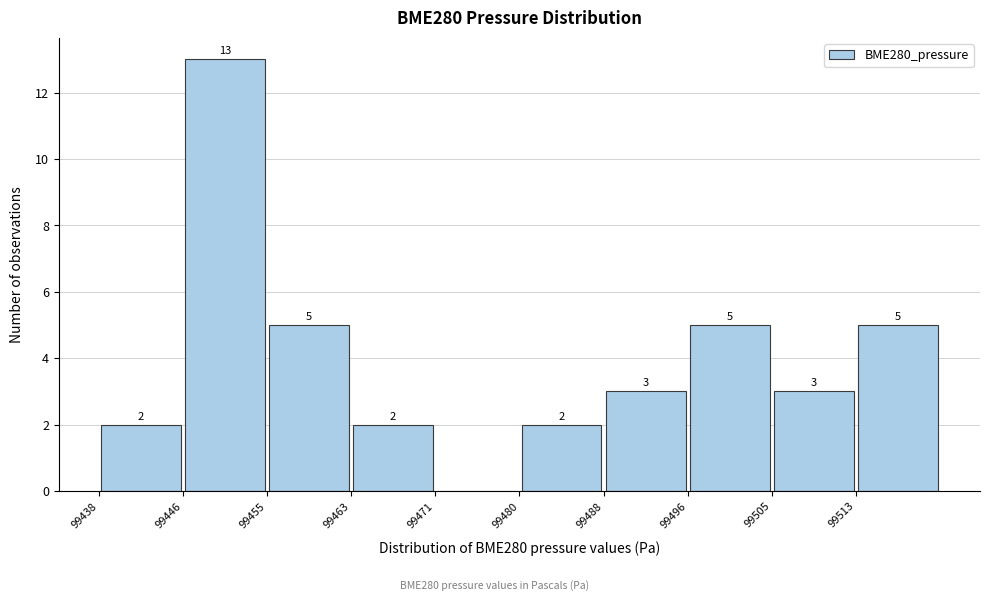

Over which range of the x-axis is the bar tallest?

99446 to 99455